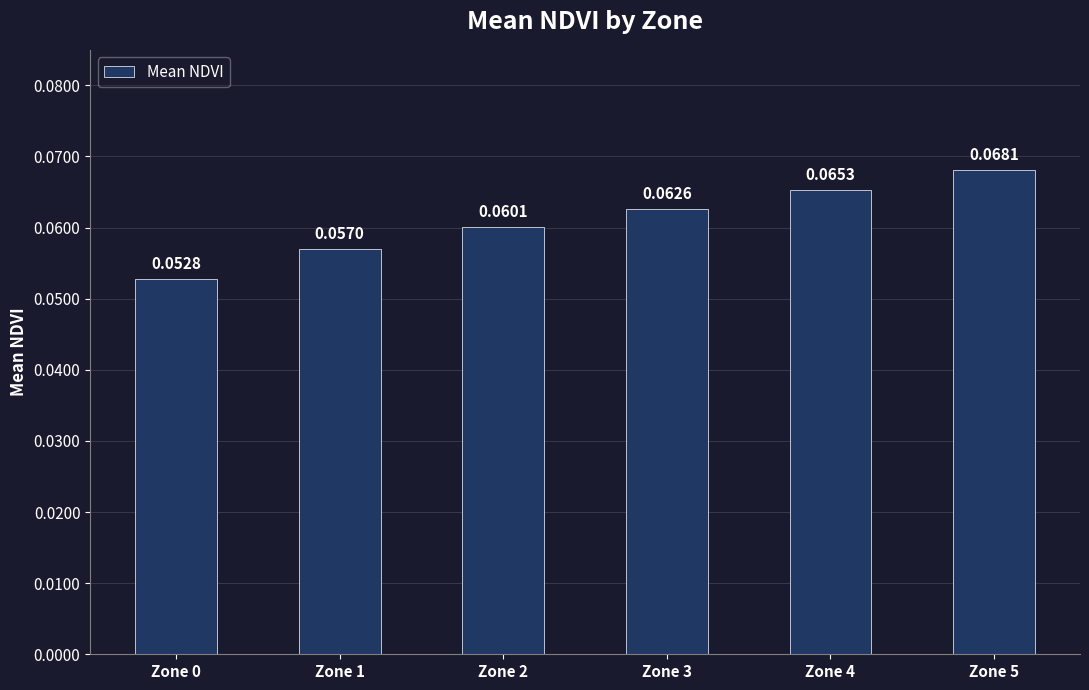

Between Zone 4 and Zone 3, which is larger?

Zone 4